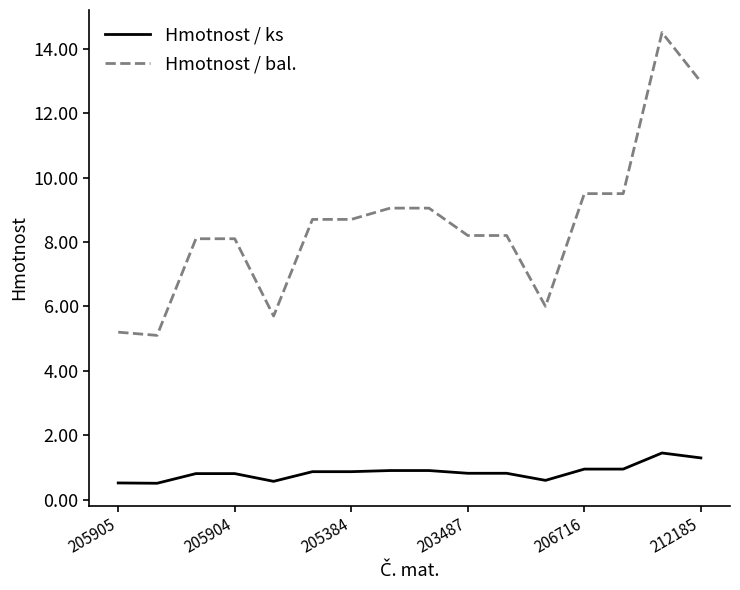

What is the difference between the second highest and minimum values in the Hmotnost / bal. series?

7.9